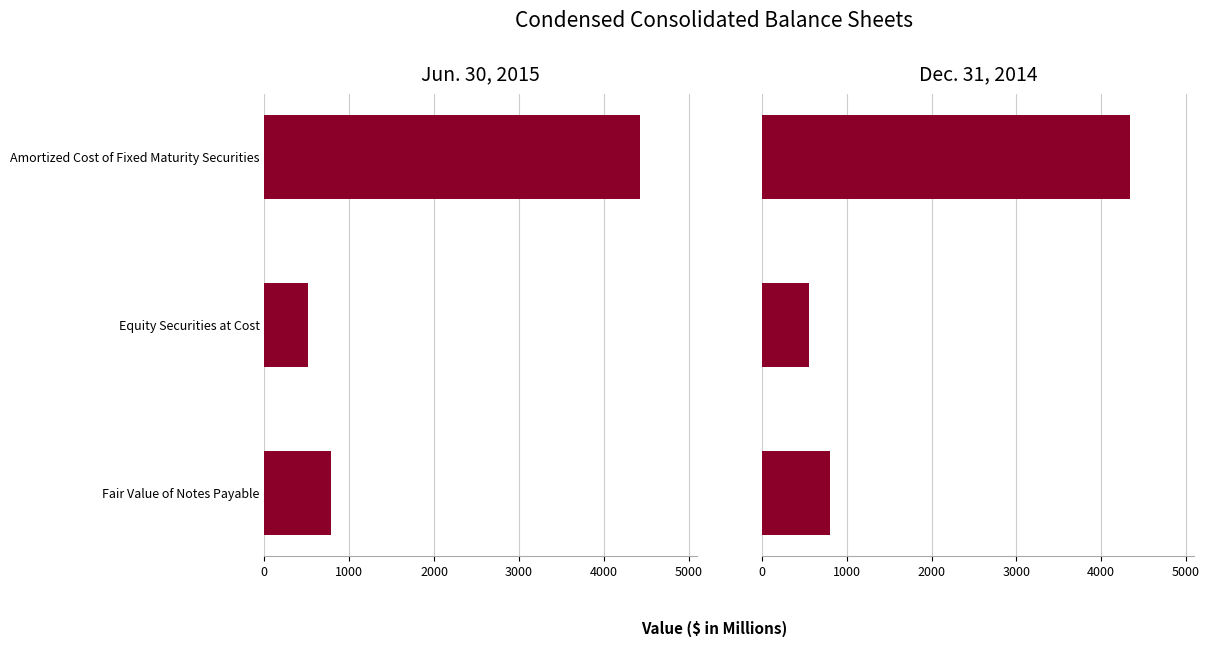

How many data points in Dec. 31, 2014 are above 804?

2